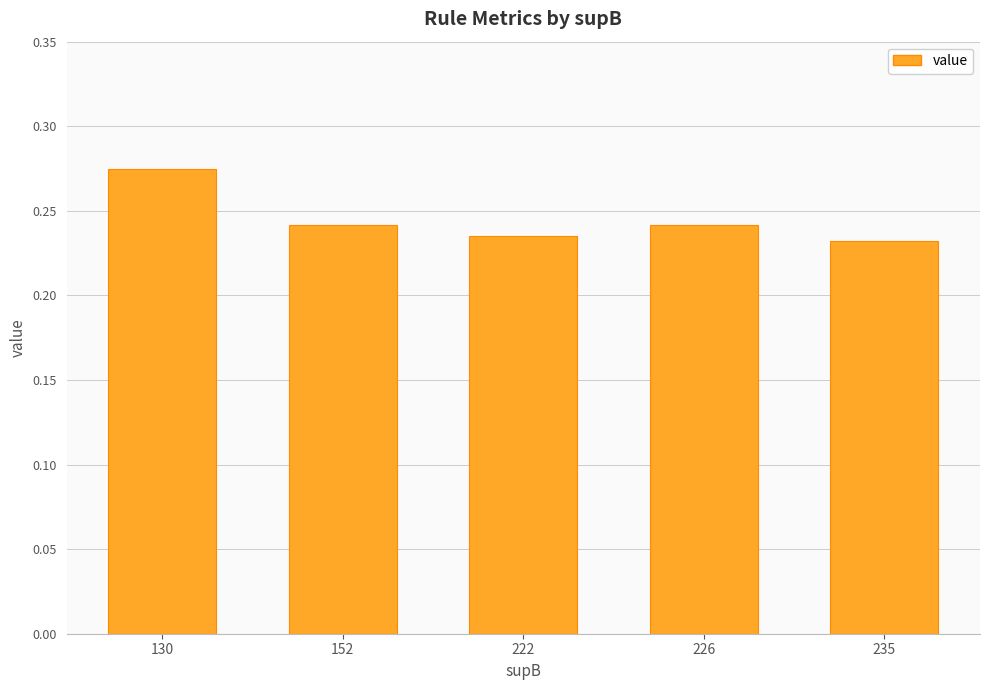

Which category has the highest value across all series?

130